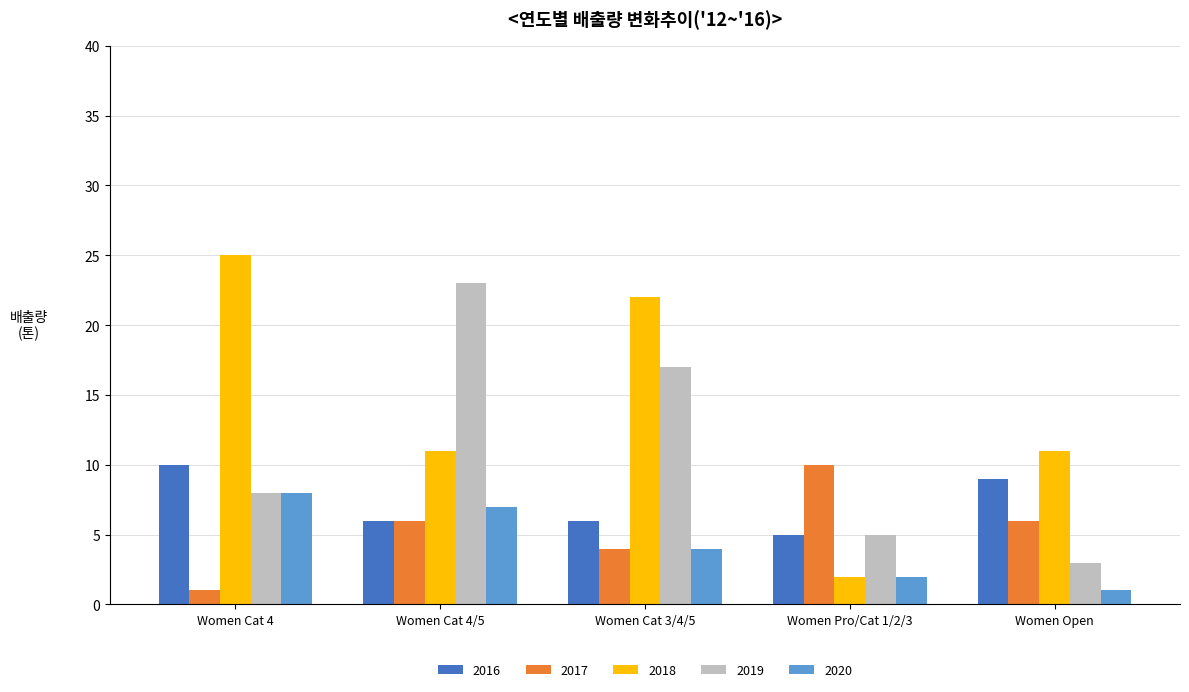

What is the sum of the 2019 values at Women Cat 3/4/5 and Women Cat 4/5?

40